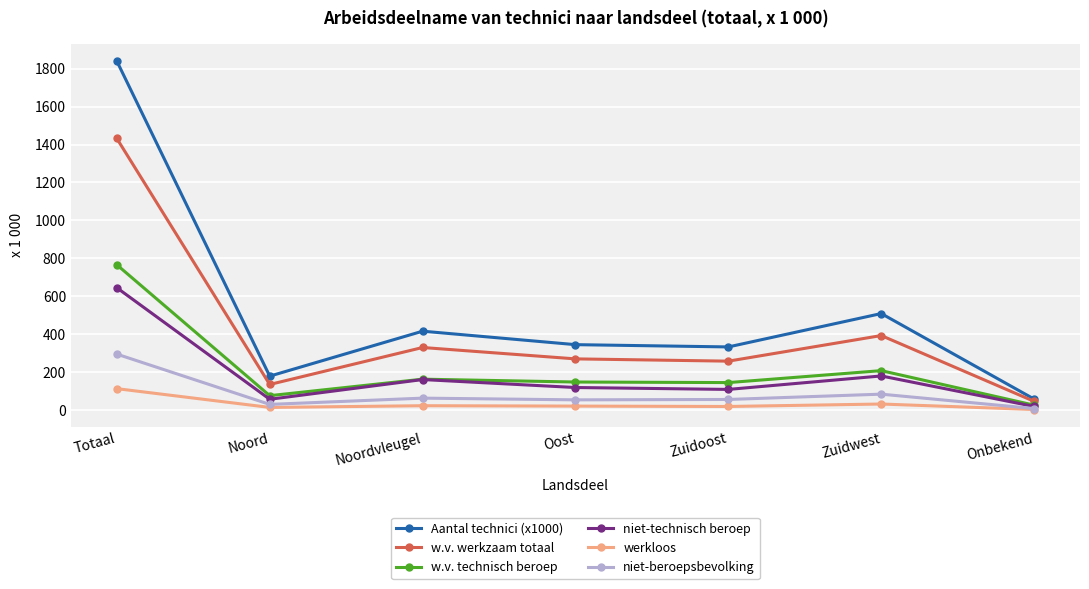

What is the spread (max minus min) of values at Oost?

324